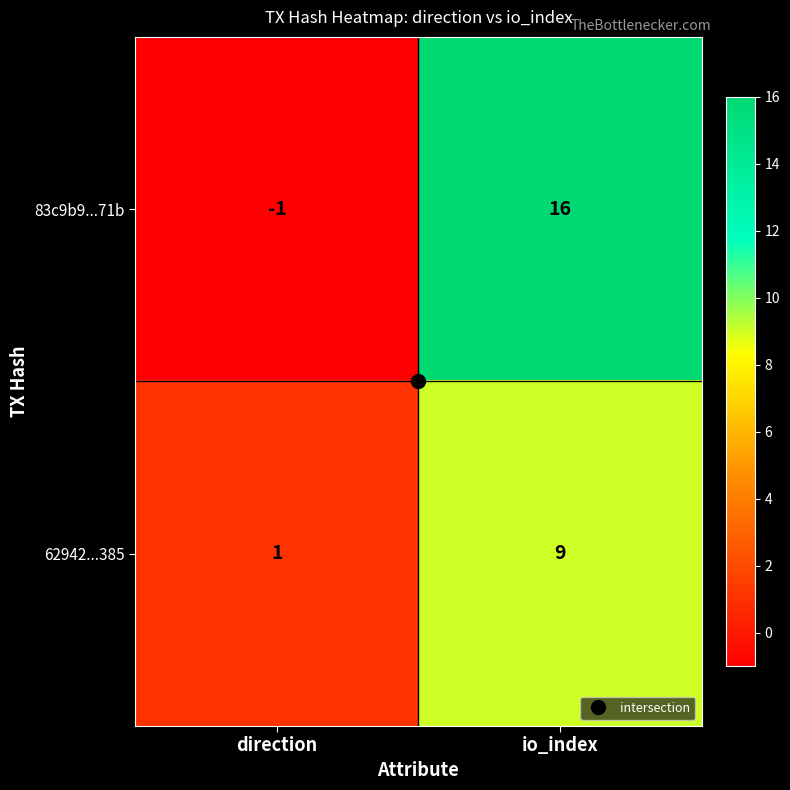

What is the difference between the 83c9b9...71b values at io_index and direction?

17